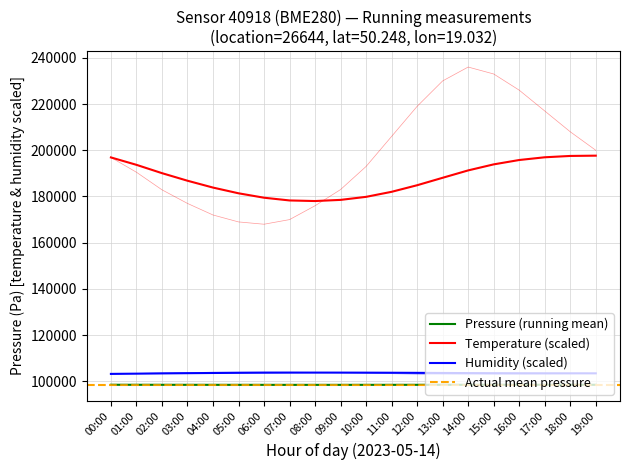

In temperature, how many points are higher than both neighbors (excluding endpoints)?

1